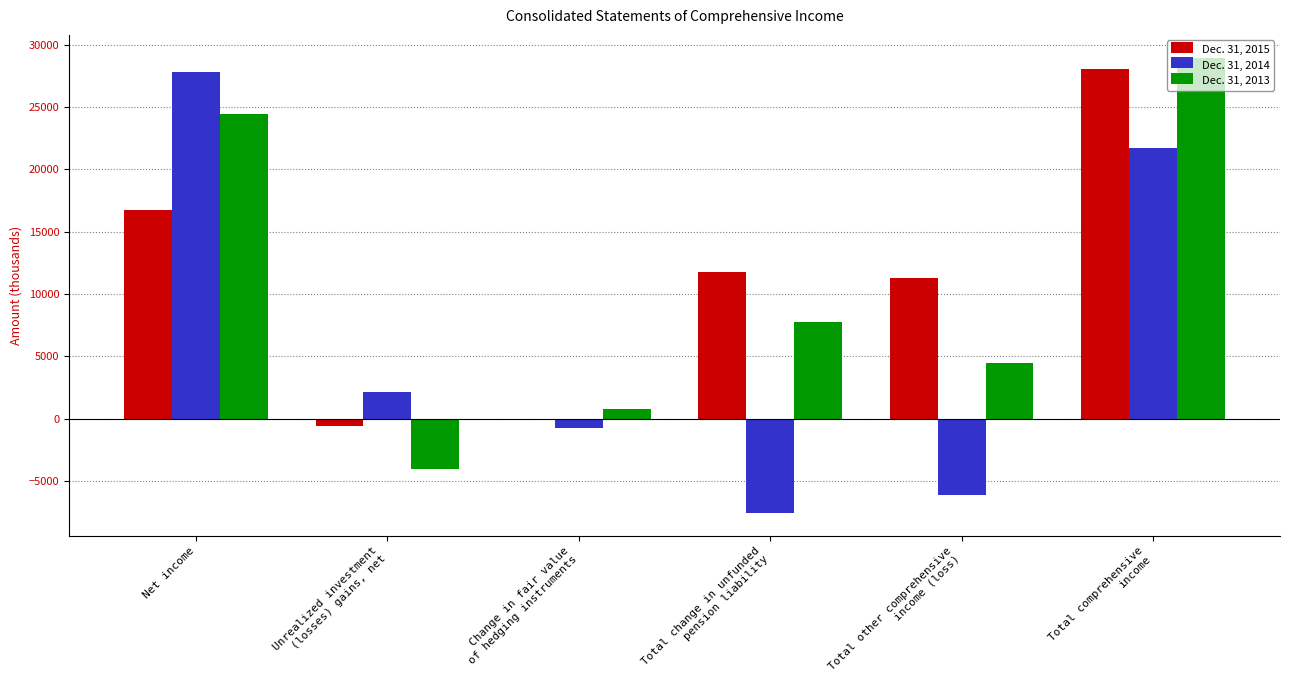

Count the number of data series in this chart.

3